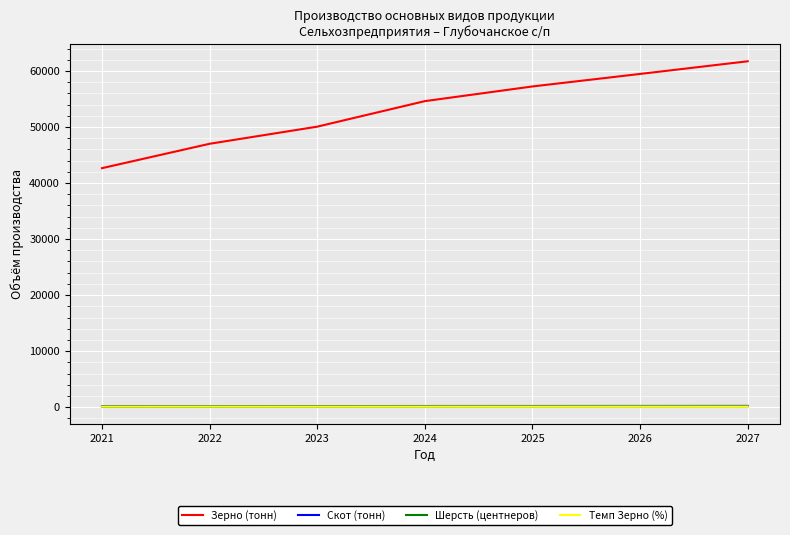

What is the difference between the maximum and minimum values in the Шерсть (центнеров) series?

50.9